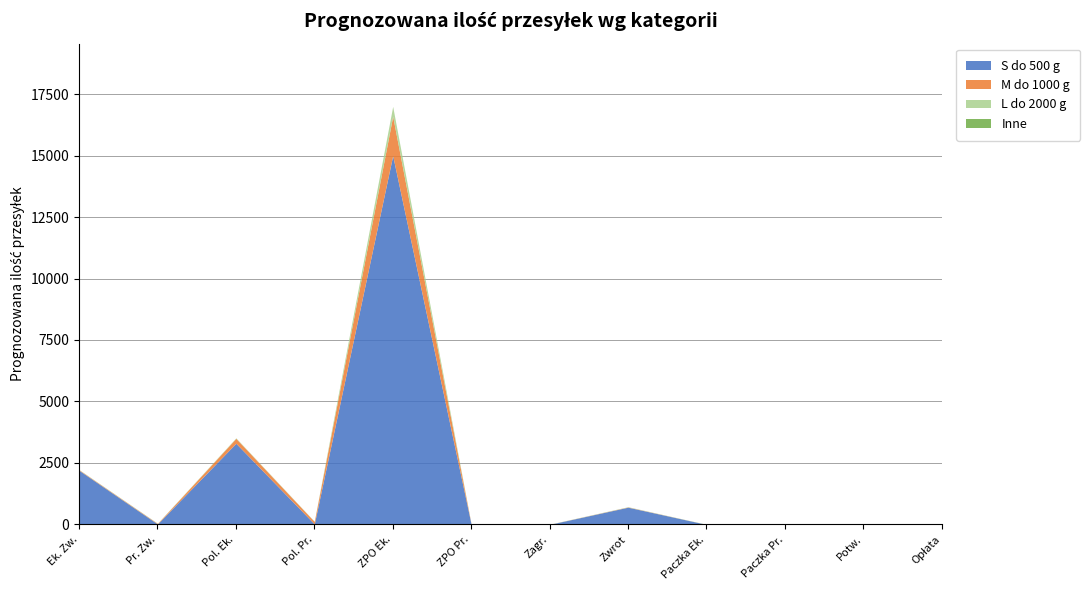

True or false: S do 500 g has a value of 2200 at Ek. Zw..

True